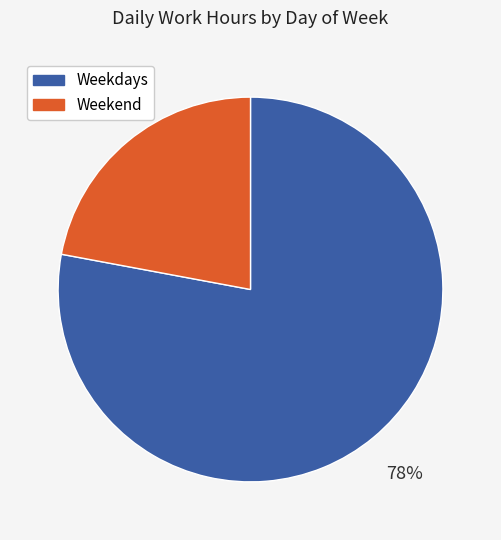

Is there any slice that represents more than half of the pie?

Yes